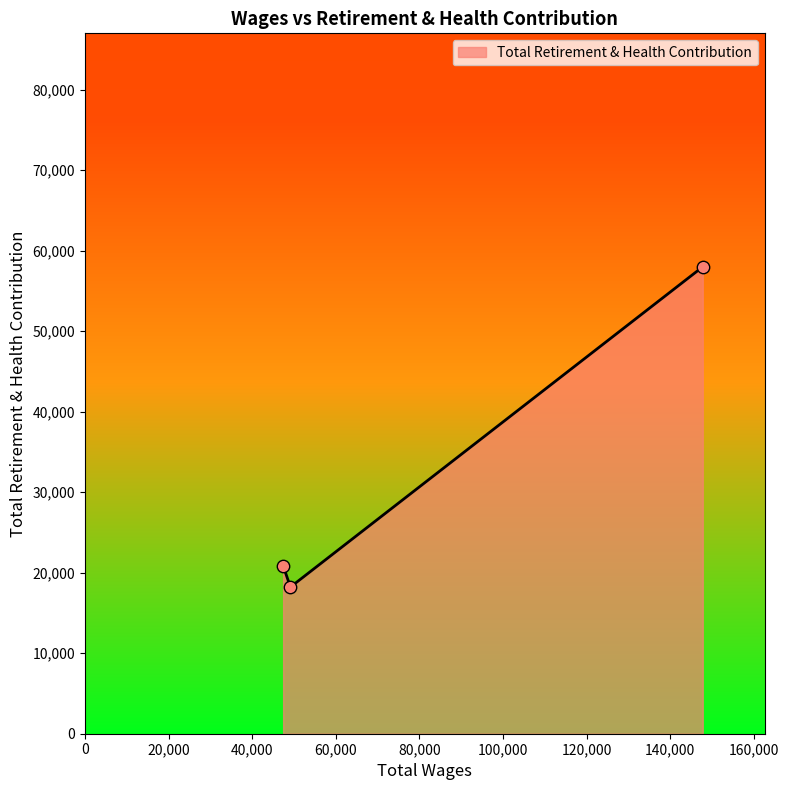

What is the difference between the maximum and minimum values?

39777